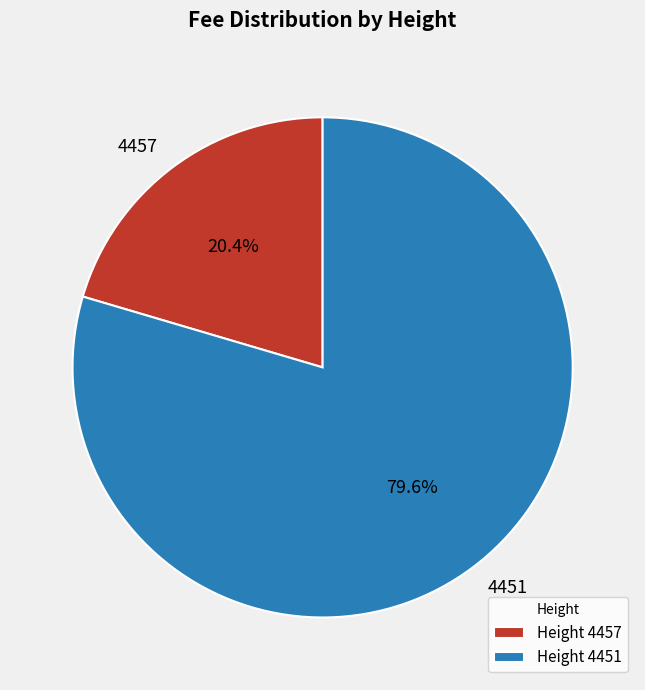

Which has a higher value, 4457 or 4451?

4451